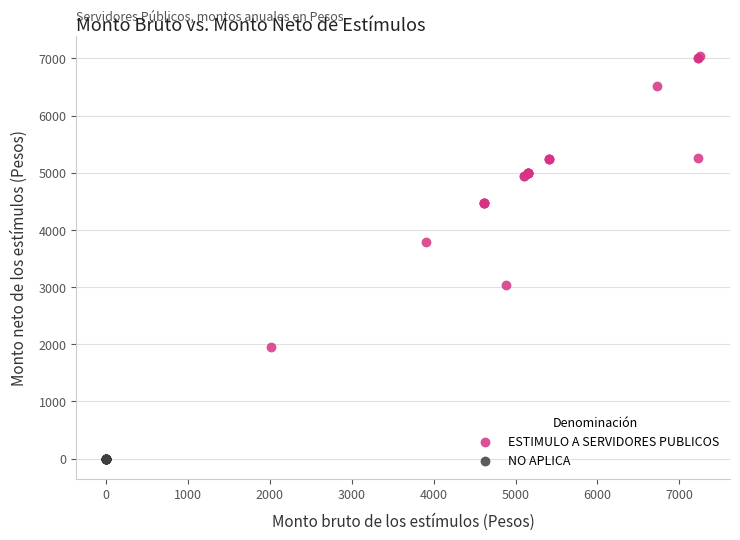

Which series contains the lowest Y value?

NO APLICA